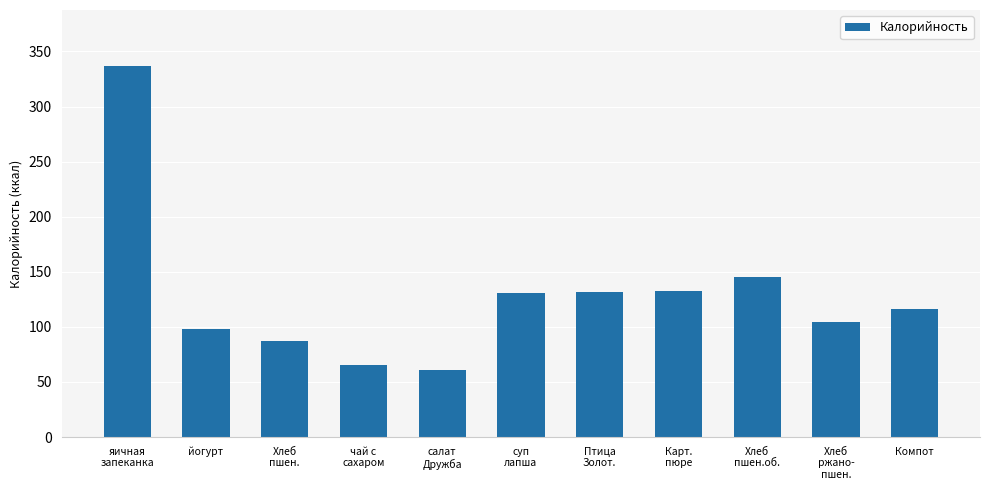

What is the sum of all values?

1410.0